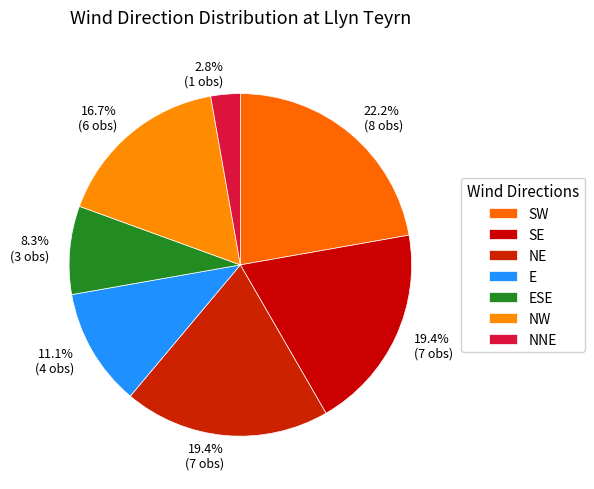

True or false: NE accounts for 19% of the total.

True